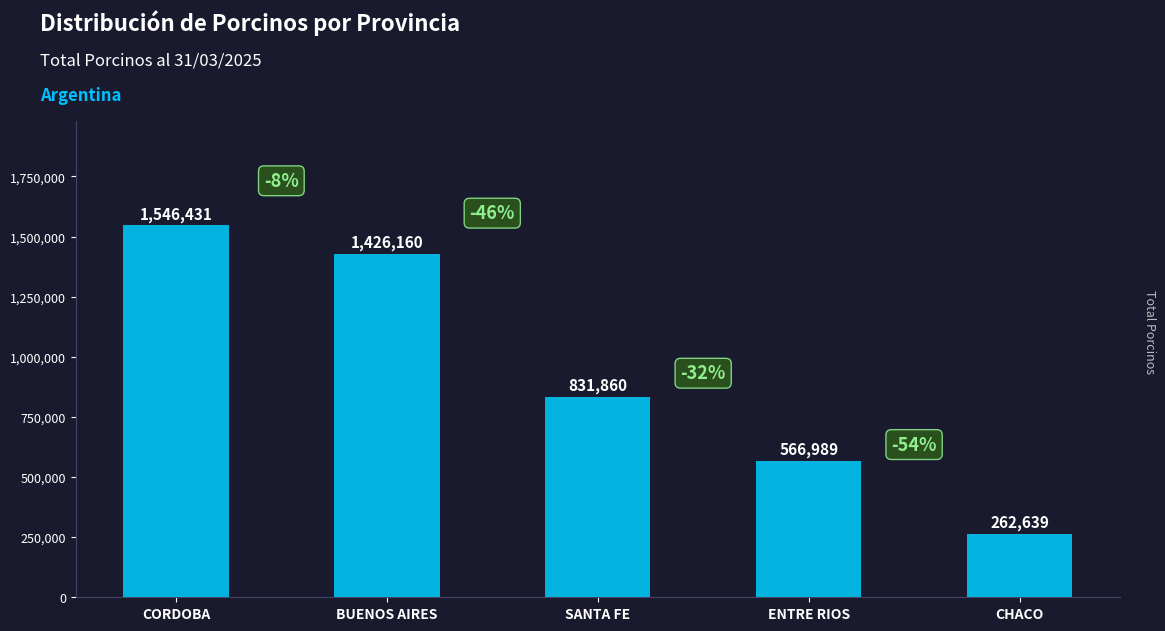

What is the change in value from BUENOS AIRES to CHACO?

-1163521